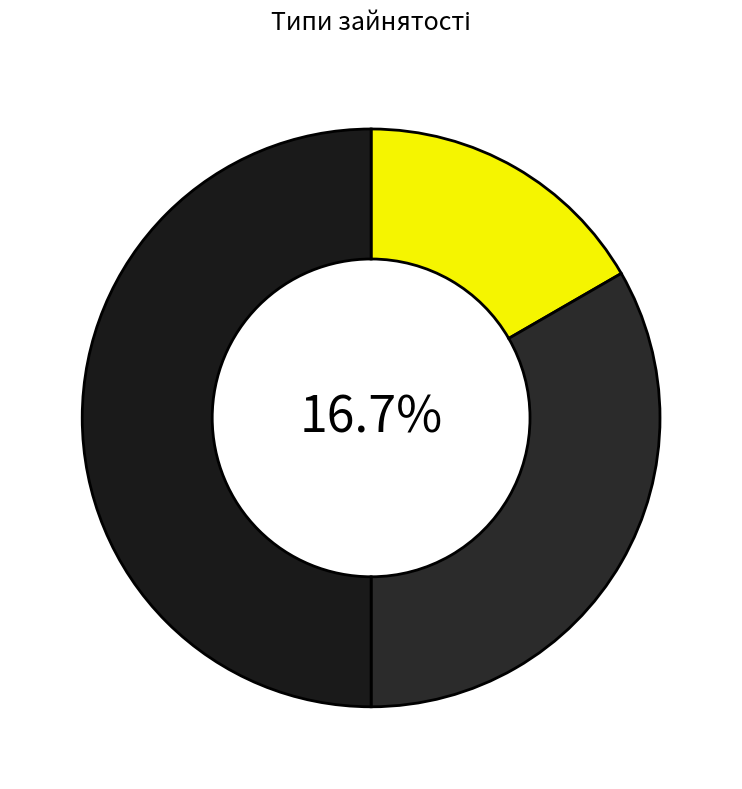

Rank the categories by value from lowest to highest.

Основне місце роботи, Суміщення, Сумісництво